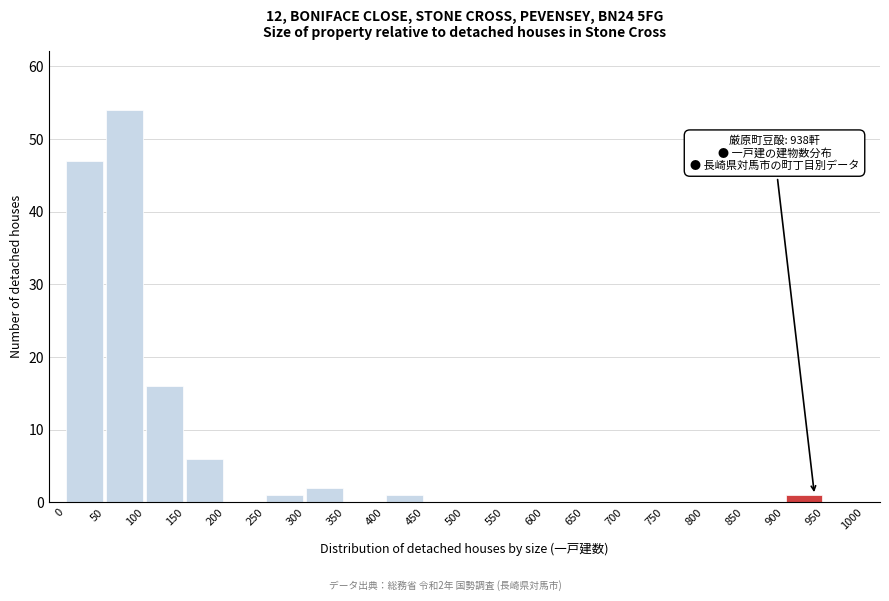

Over which range of the x-axis is the bar tallest?

50 to 100